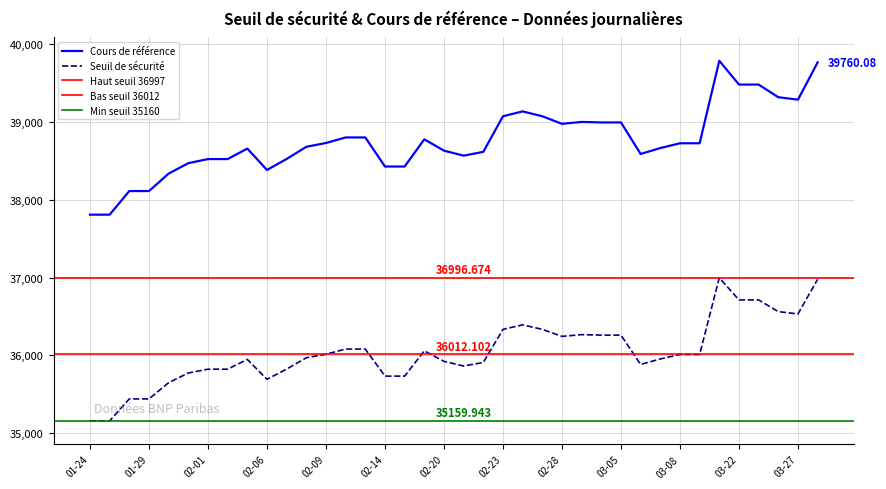

What is the difference between the highest and lowest values at 2024-02-16?

2714.1